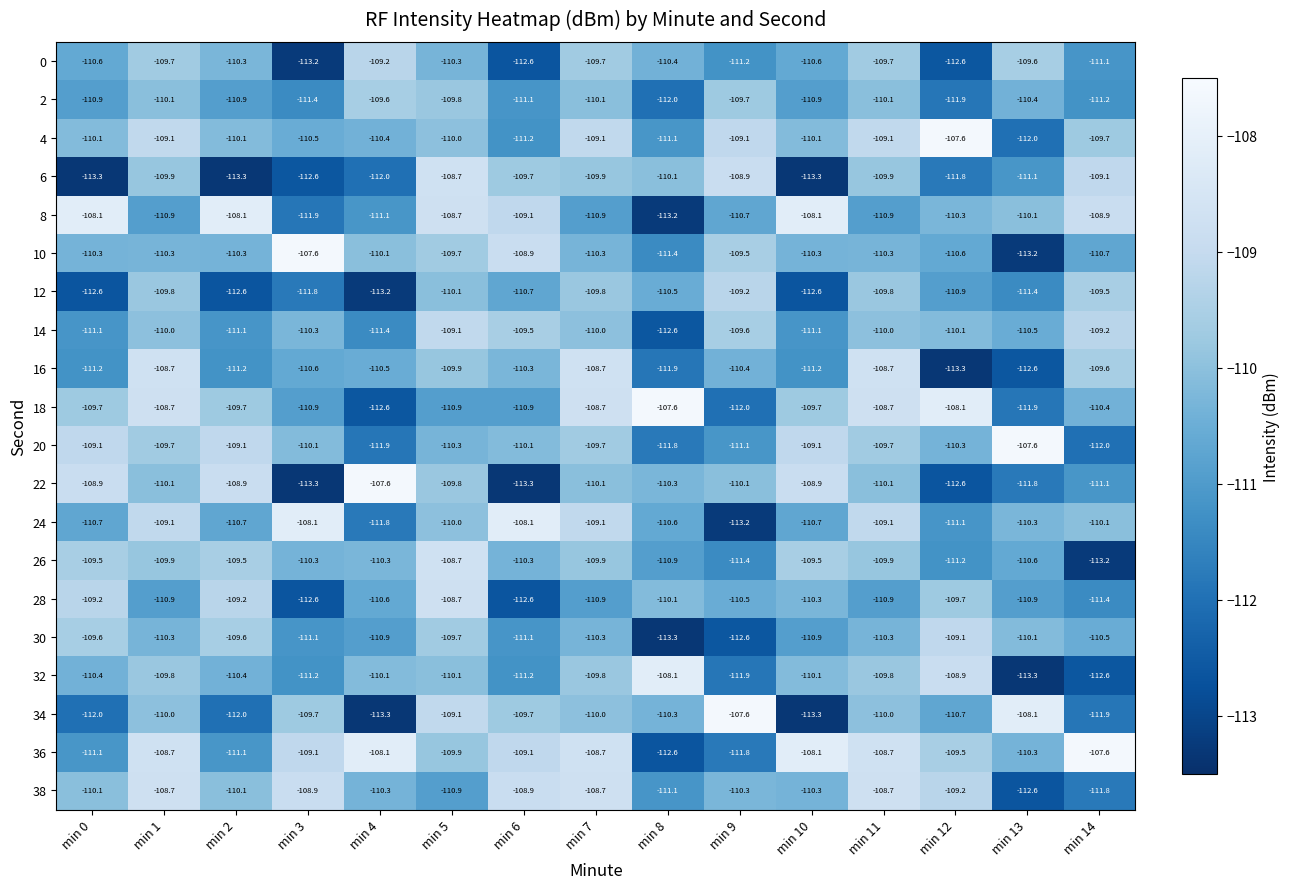

What is the sum of all 36 values?

-1644.4